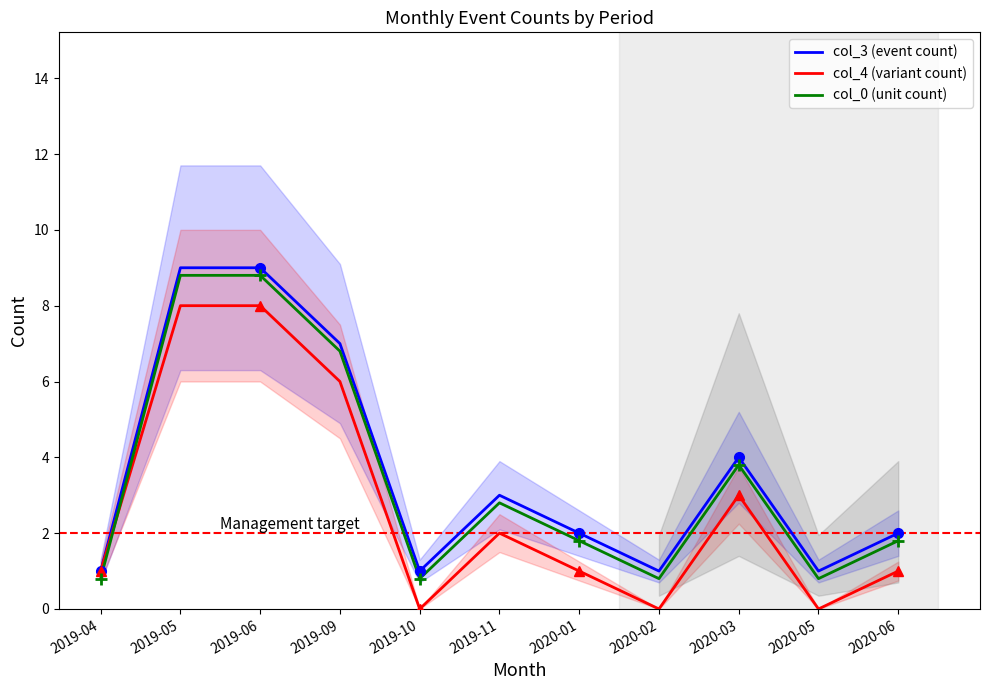

True or false: col_3 (event count) and col_4 (variant count) intersect in this chart.

False